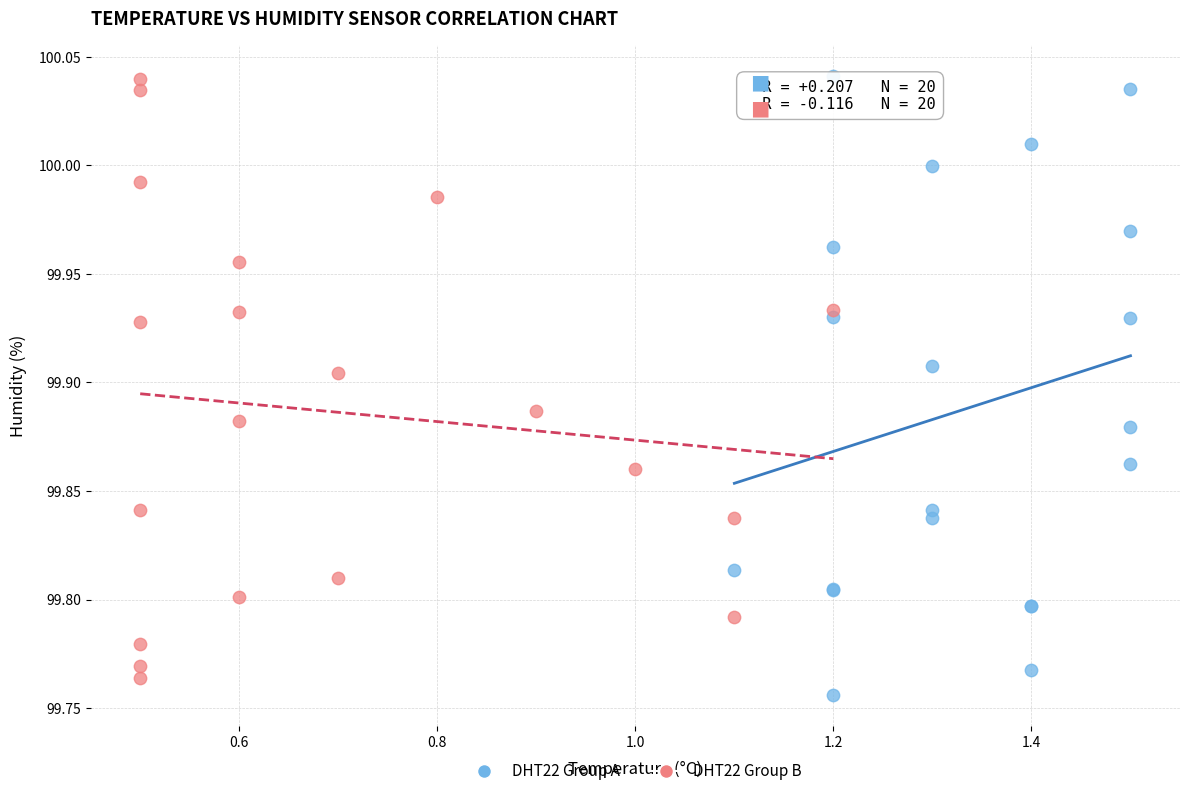

What are all the series names shown in the legend?

DHT22 Group A, DHT22 Group B